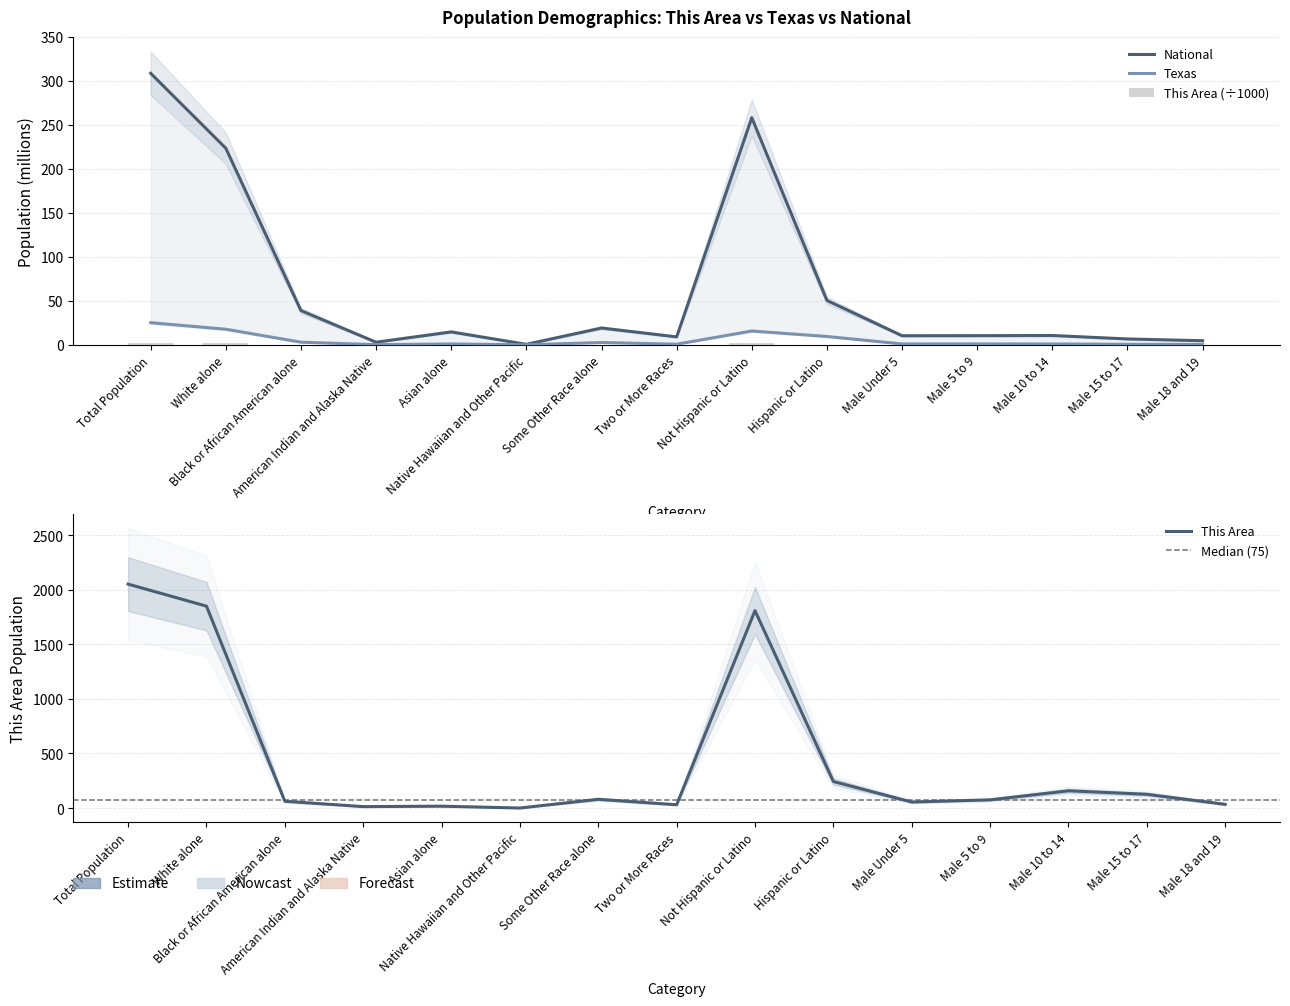

How many groups of bars are there?

15